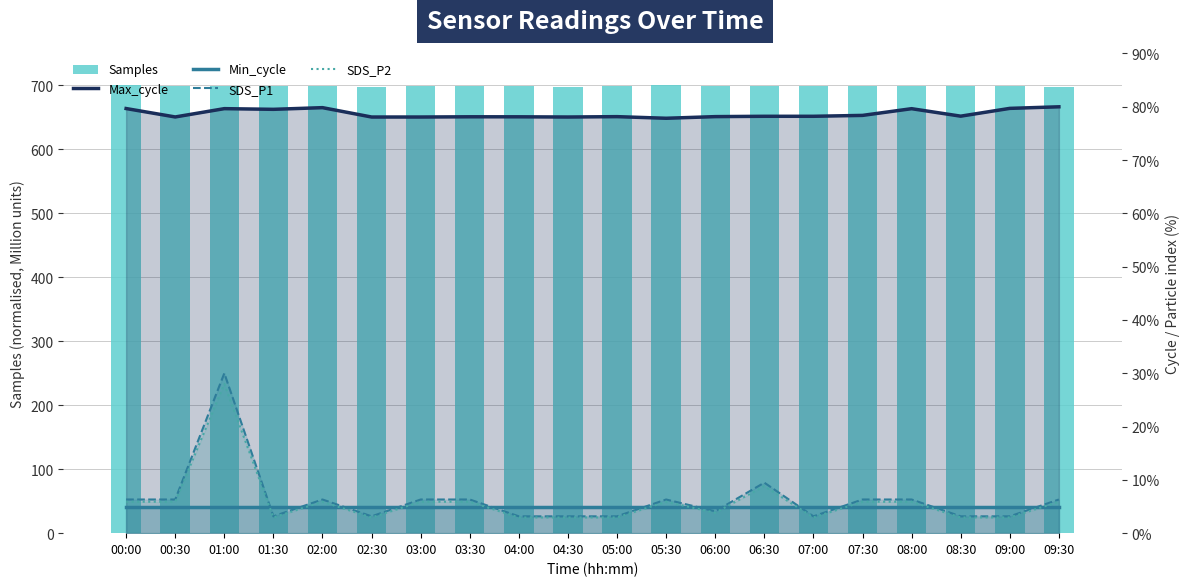

At how many categories does at least one series exceed 573?

20